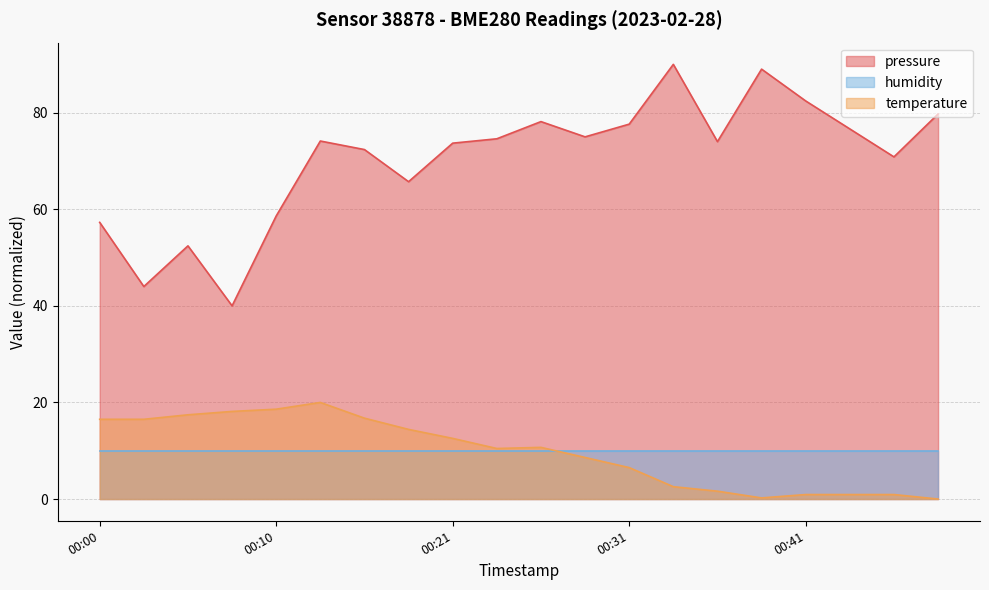

Is the value of temperature at 00:05 greater than the value of pressure at 00:43?

No